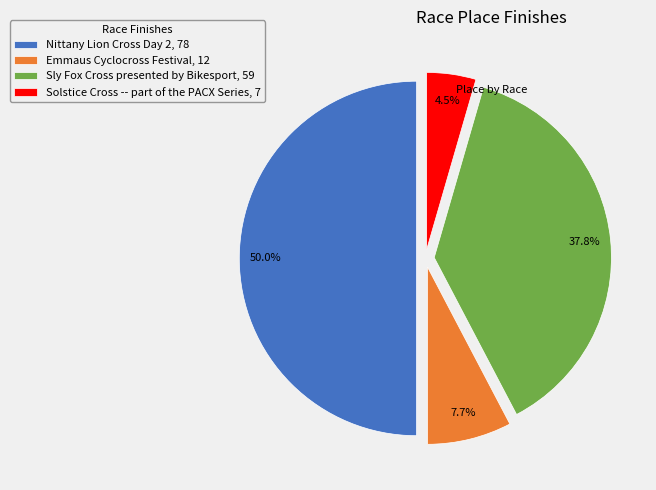

Is it true that Emmaus Cyclocross Festival is 8% of the pie?

True